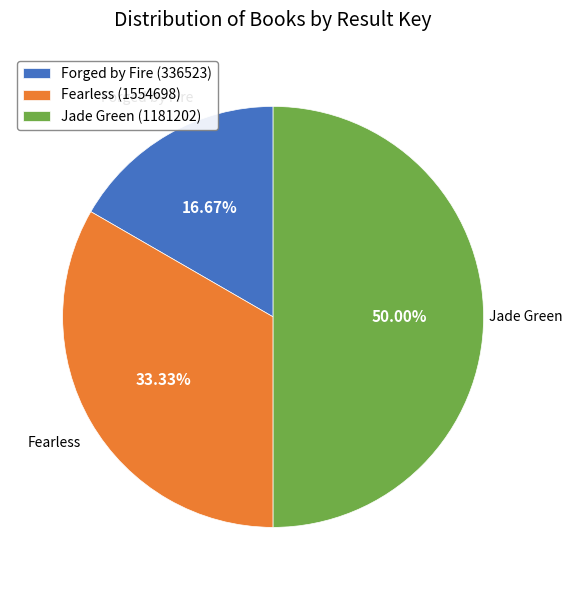

Which has a higher value, Forged by Fire (336523) or Jade Green (1181202)?

Jade Green (1181202)